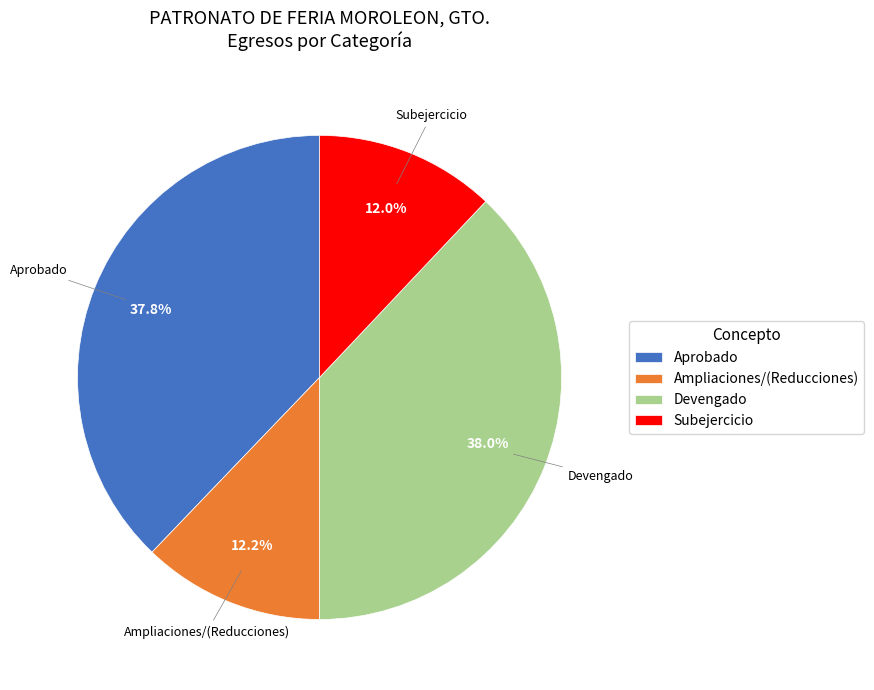

Does Aprobado represent more than half of the total?

No